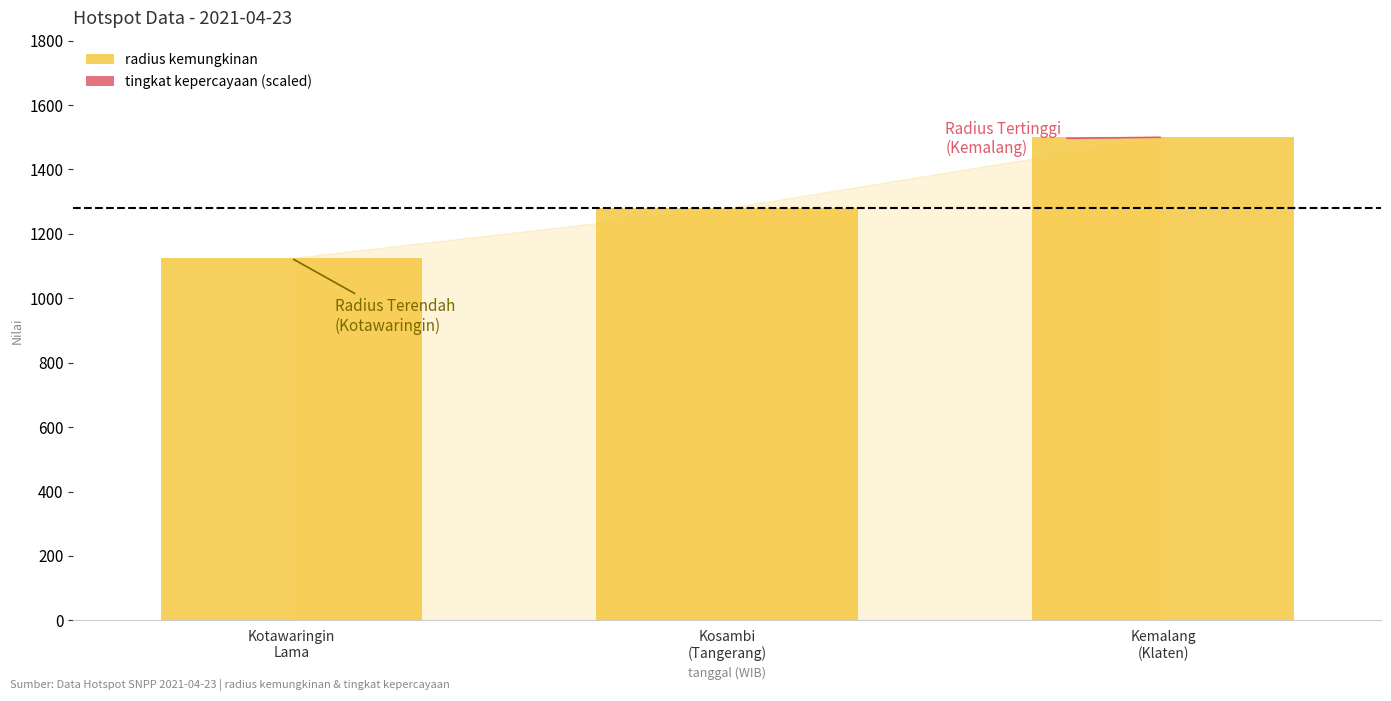

What is the difference between the maximum and minimum values?

375